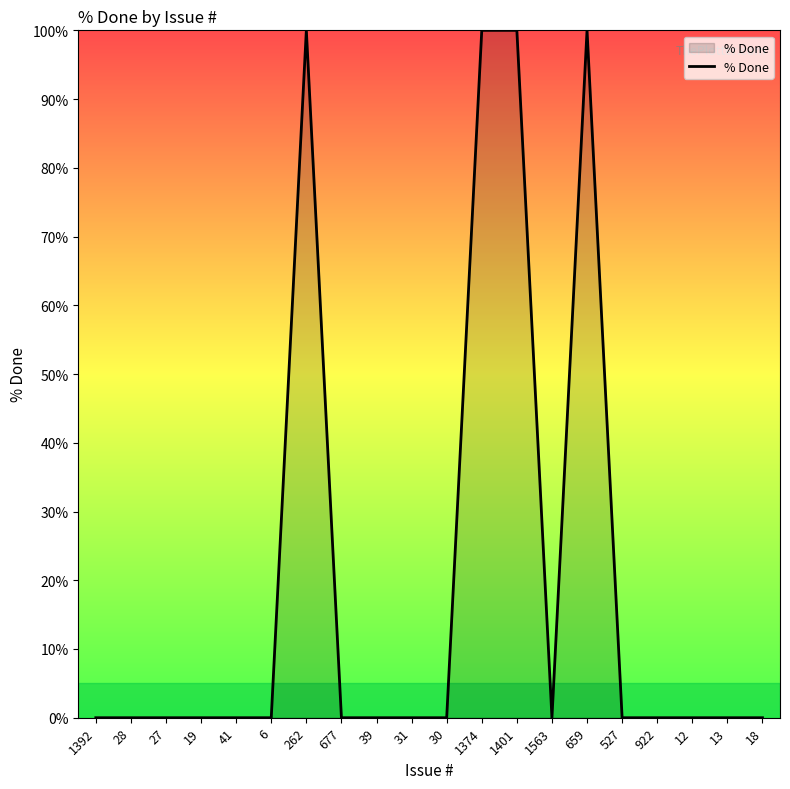

The chart shows a value of -38 at 31. True or false?

False